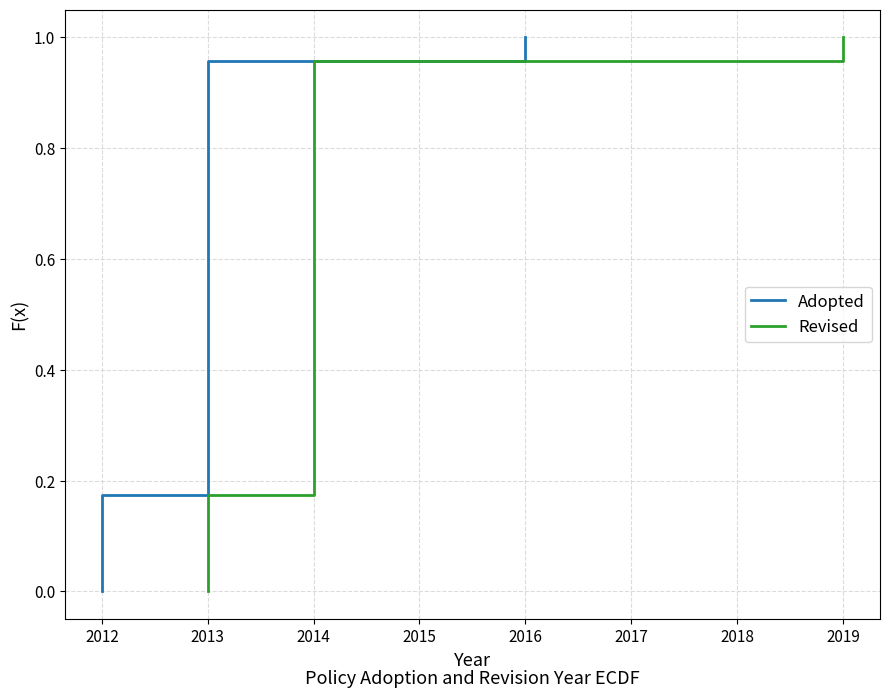

True or false: Adopted and Revised cross at least once.

False